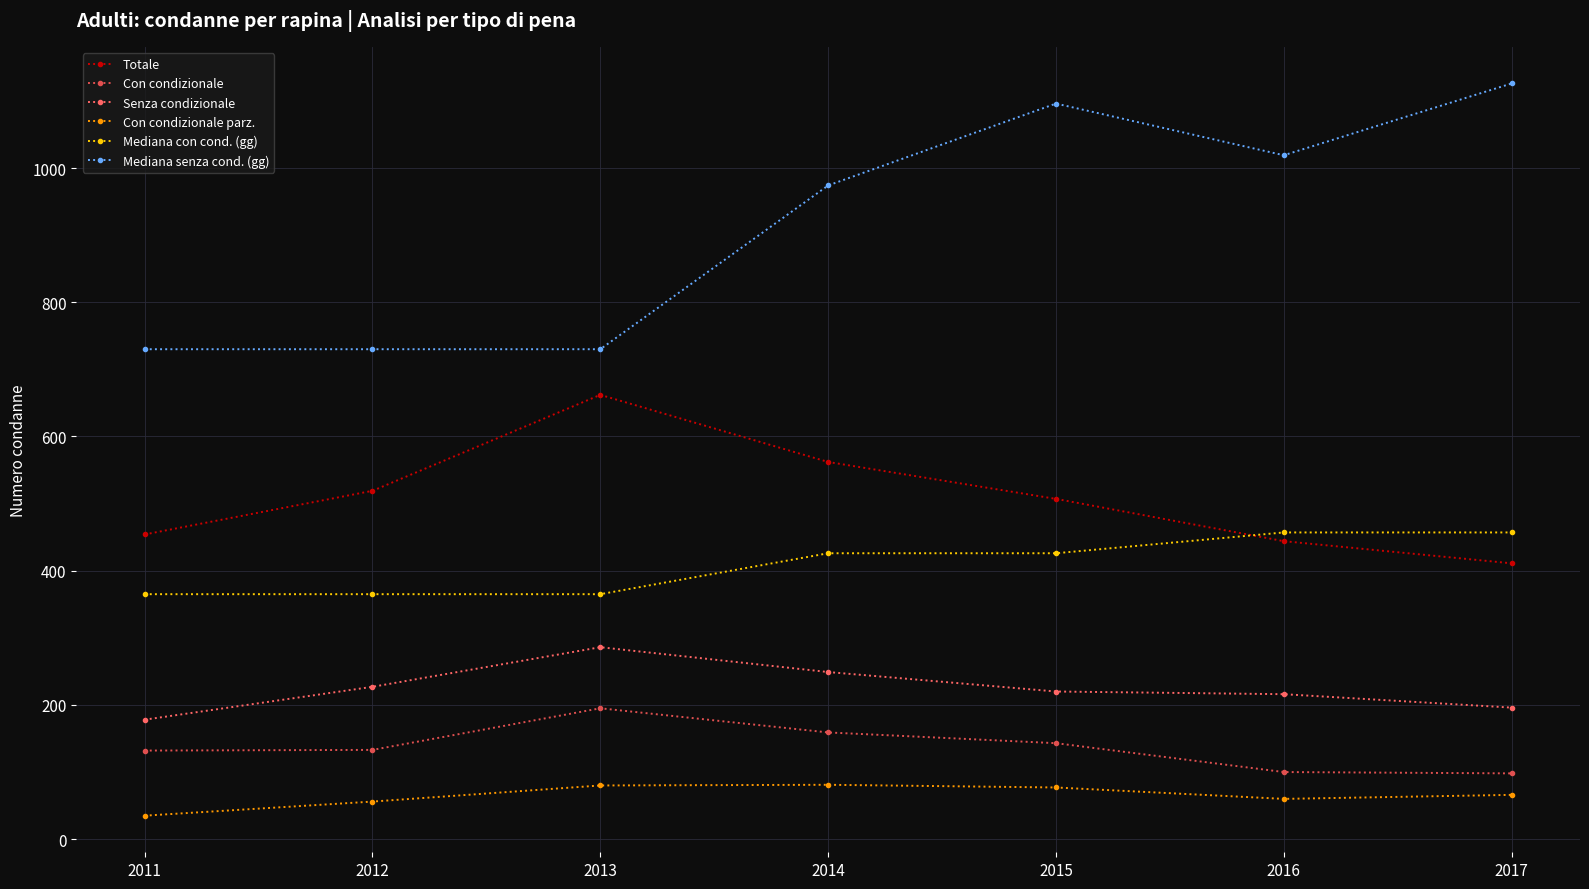

What is the value of the Totale point at the 7th from the left?

411